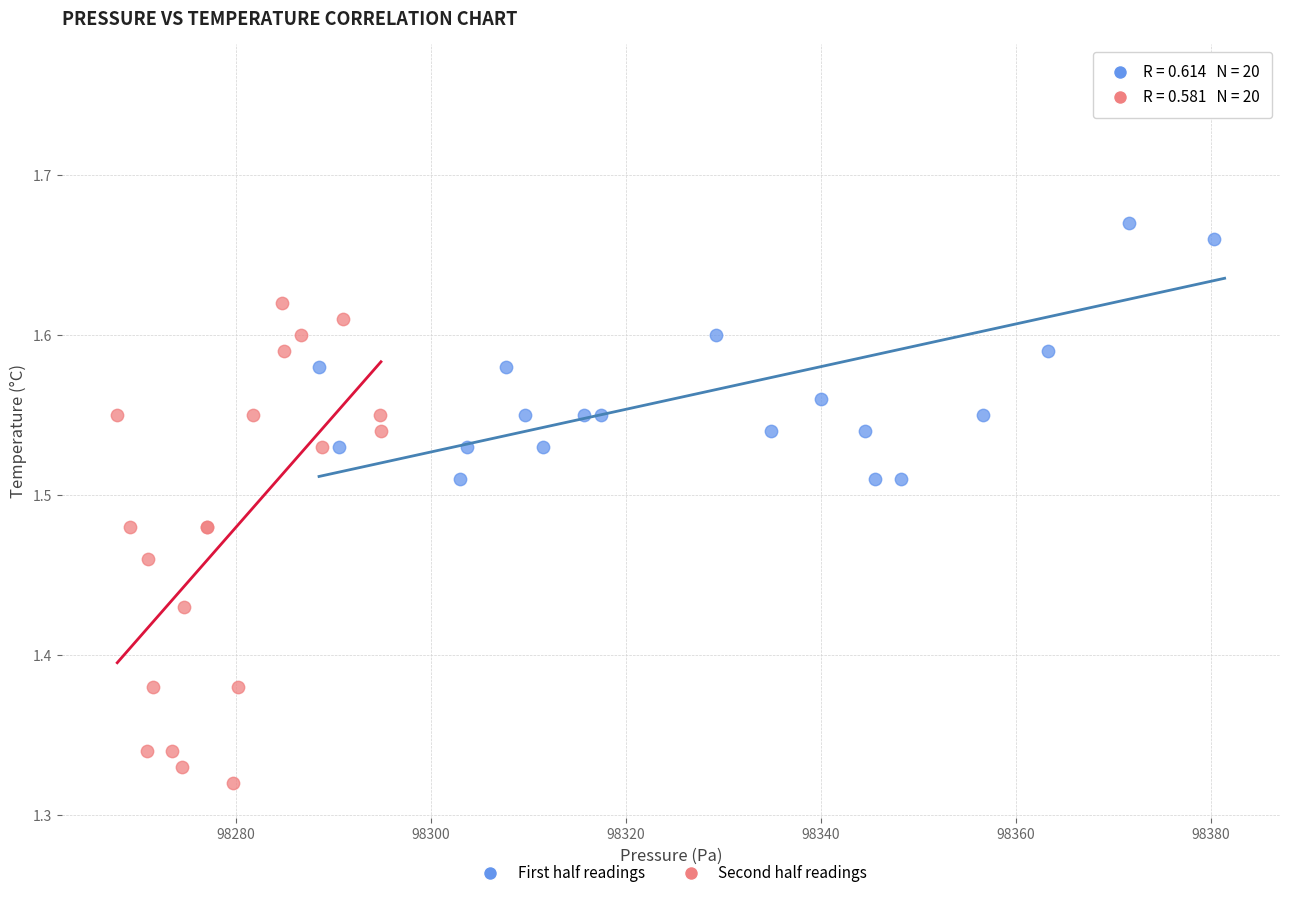

Which series contains the lowest Y value?

Second half readings